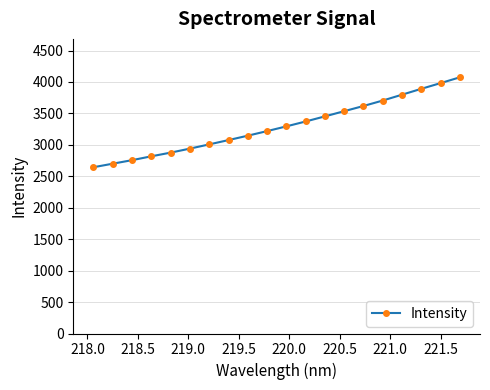

What is the value of the 4th point from the left?

2817.8